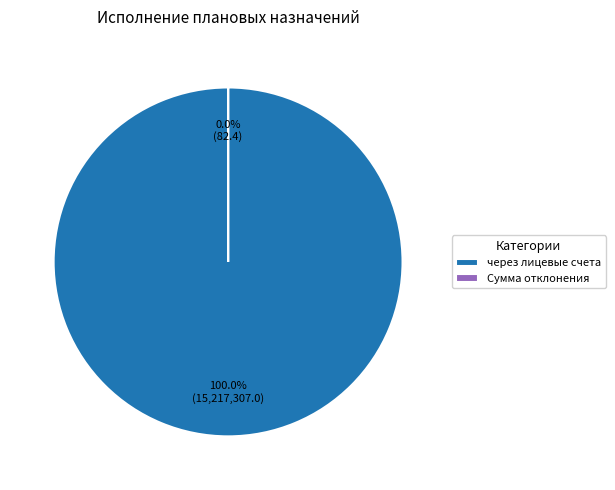

Does any single category account for the majority?

Yes